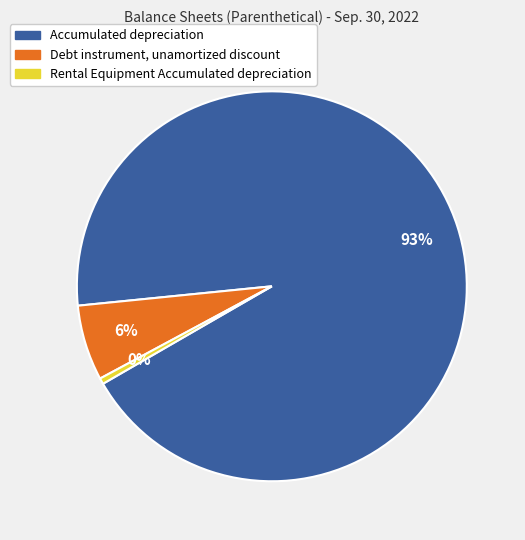

Is it true that Debt instrument, unamortized discount is 14% of the pie?

False